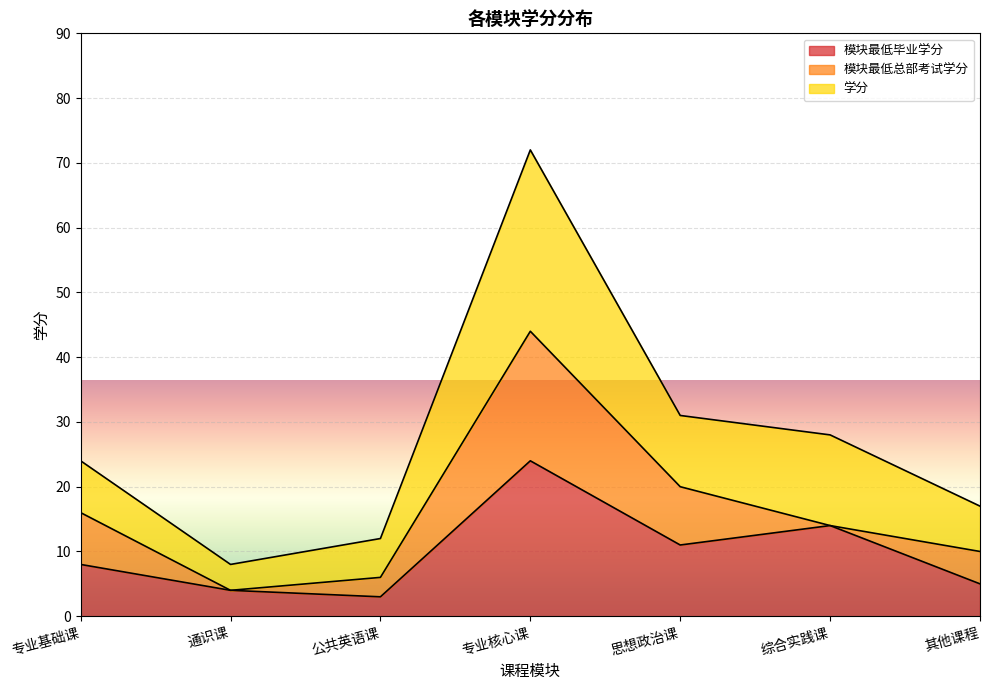

True or false: 模块最低毕业学分 and 学分 cross at least once.

False